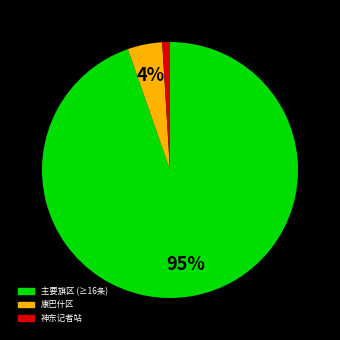

How many segments does this pie chart have?

3